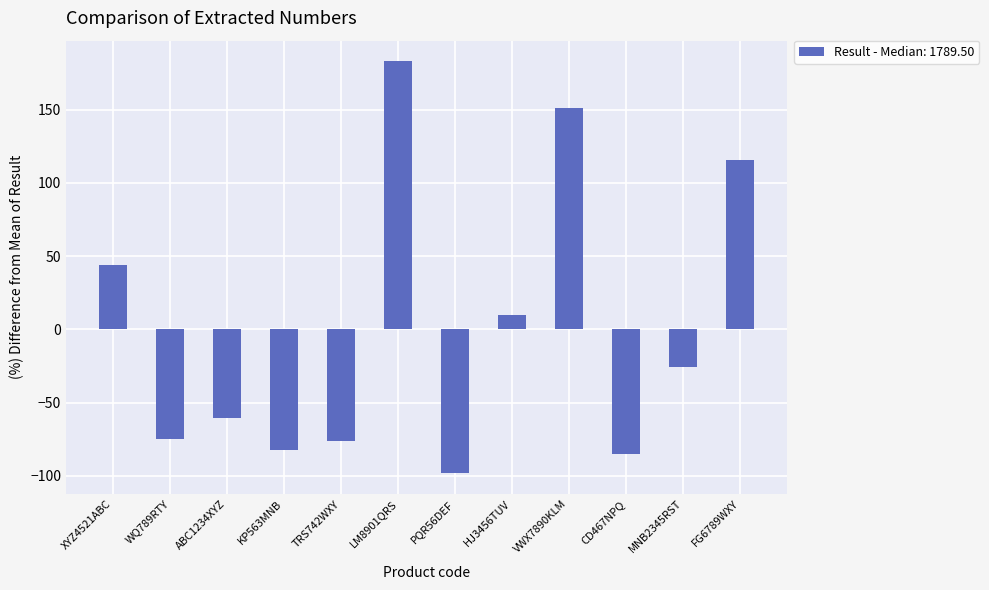

Which has a higher value, XYZ4521ABC or WQ789RTY?

XYZ4521ABC